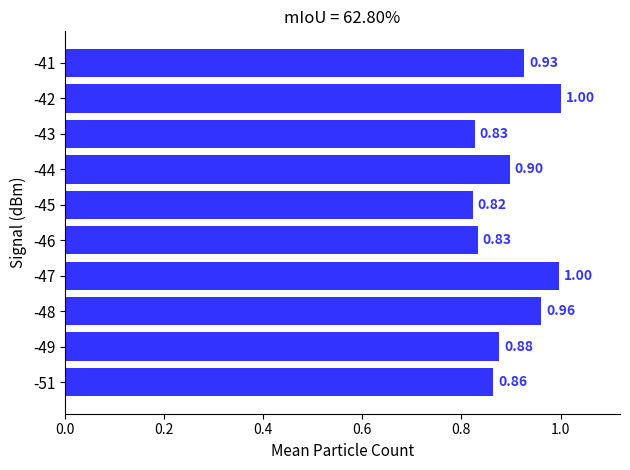

What is the change in value from -51 to -48?

+0.1